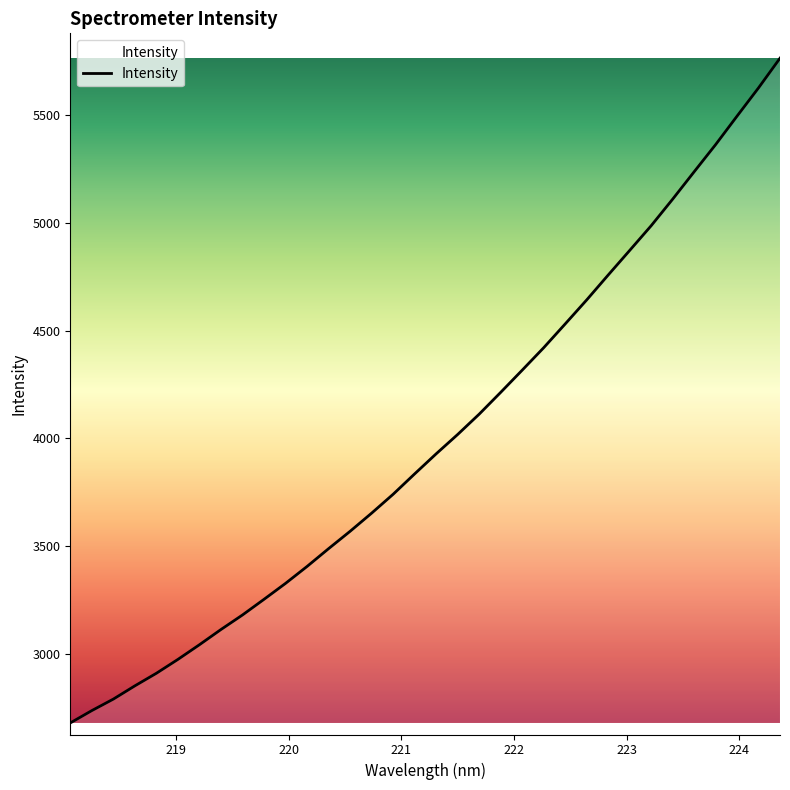

What is the greatest value displayed?

5763.8